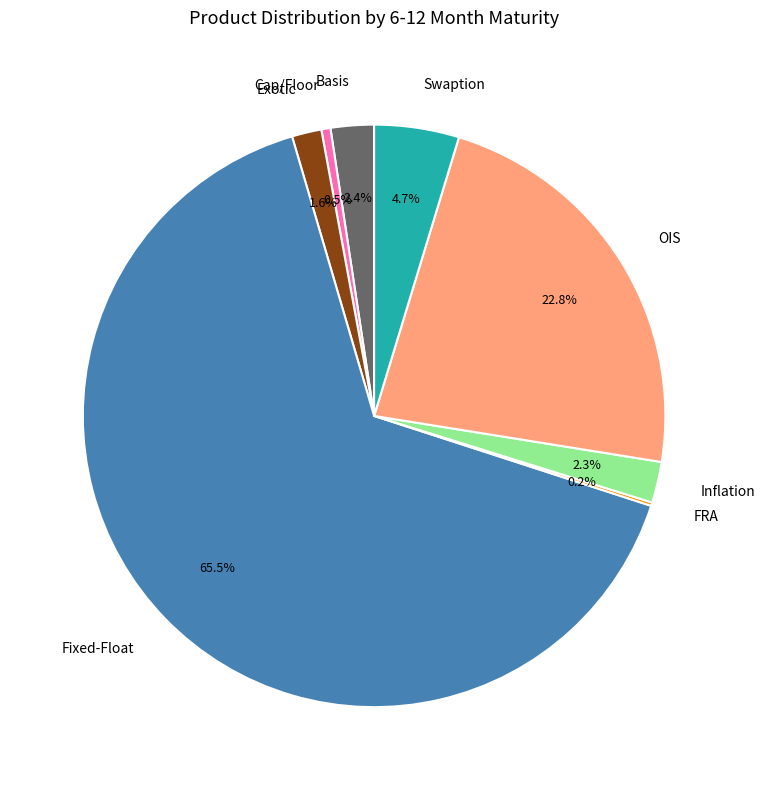

To the nearest percent, what is the difference between the largest and smallest slice percentages?

65%